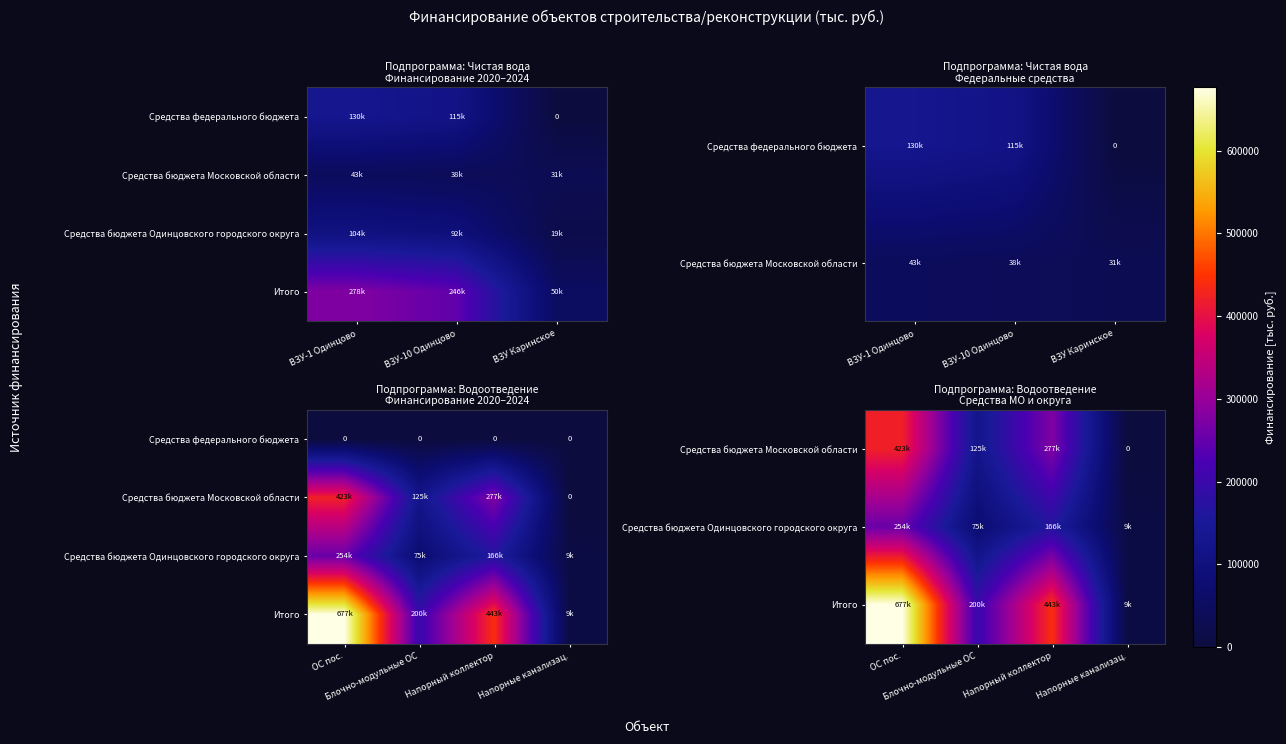

Count the number of data series in this chart.

4